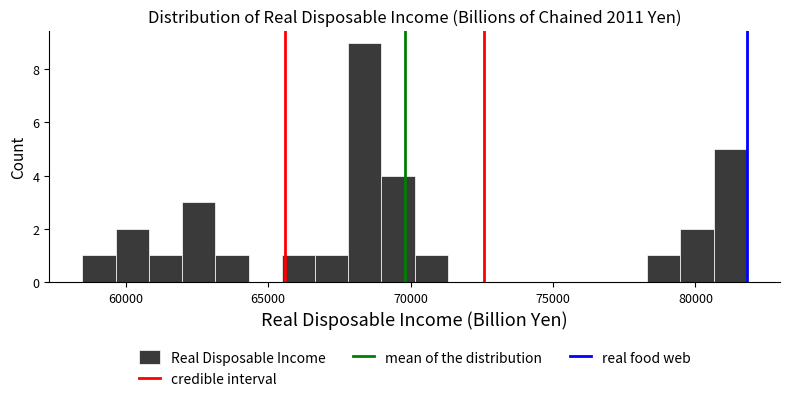

Read against the x-axis, roughly where is the centre of the tallest bar?

68500